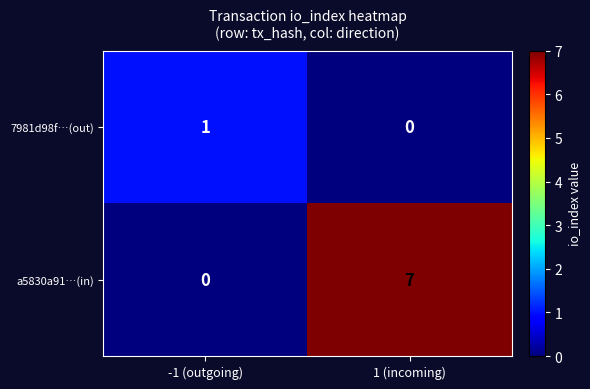

List the series in order of their peak value, lowest first.

7981d98f…(out), a5830a91…(in)